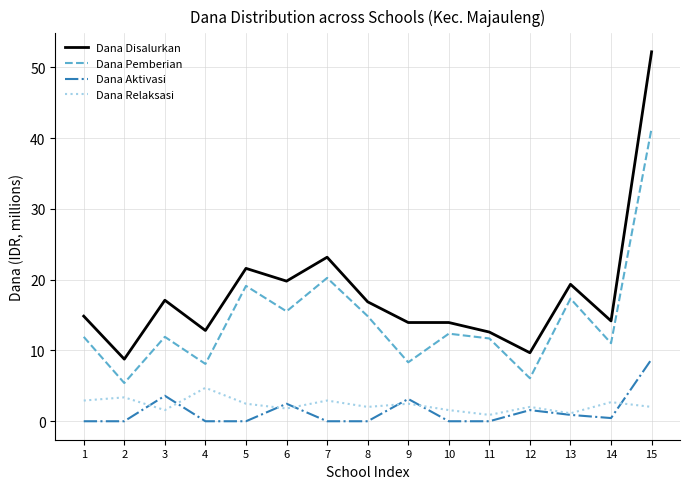

What is the highest value of the Dana Pemberian series?

41.4